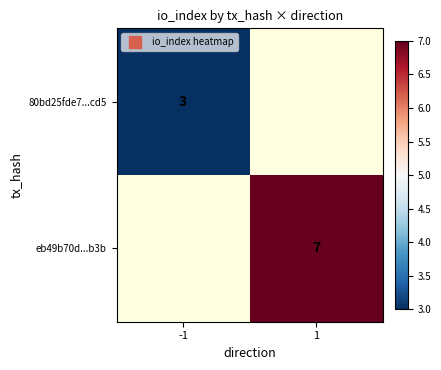

Rank the series at -1 from highest to lowest value.

80bd25fde7...cd5, eb49b70d...b3b